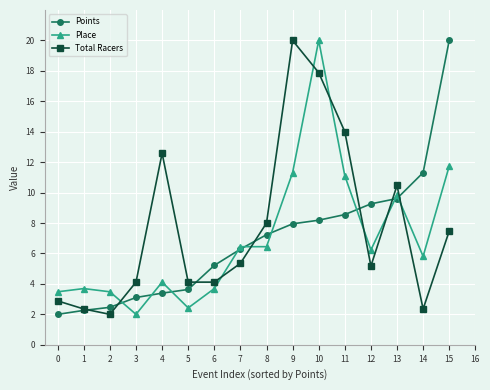

What is the highest value of the Points series?

20.0